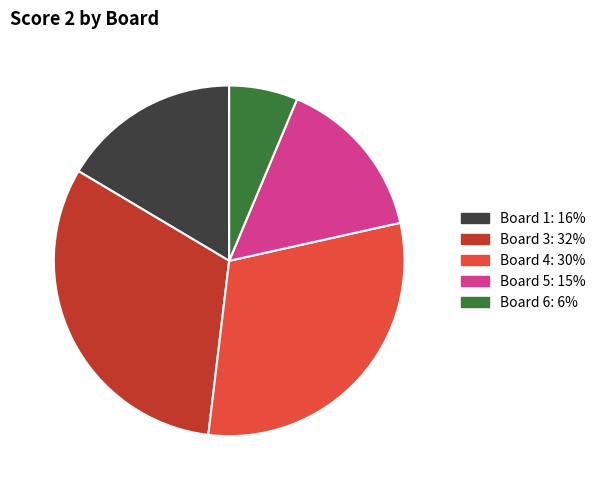

Is there any slice that represents more than half of the pie?

No